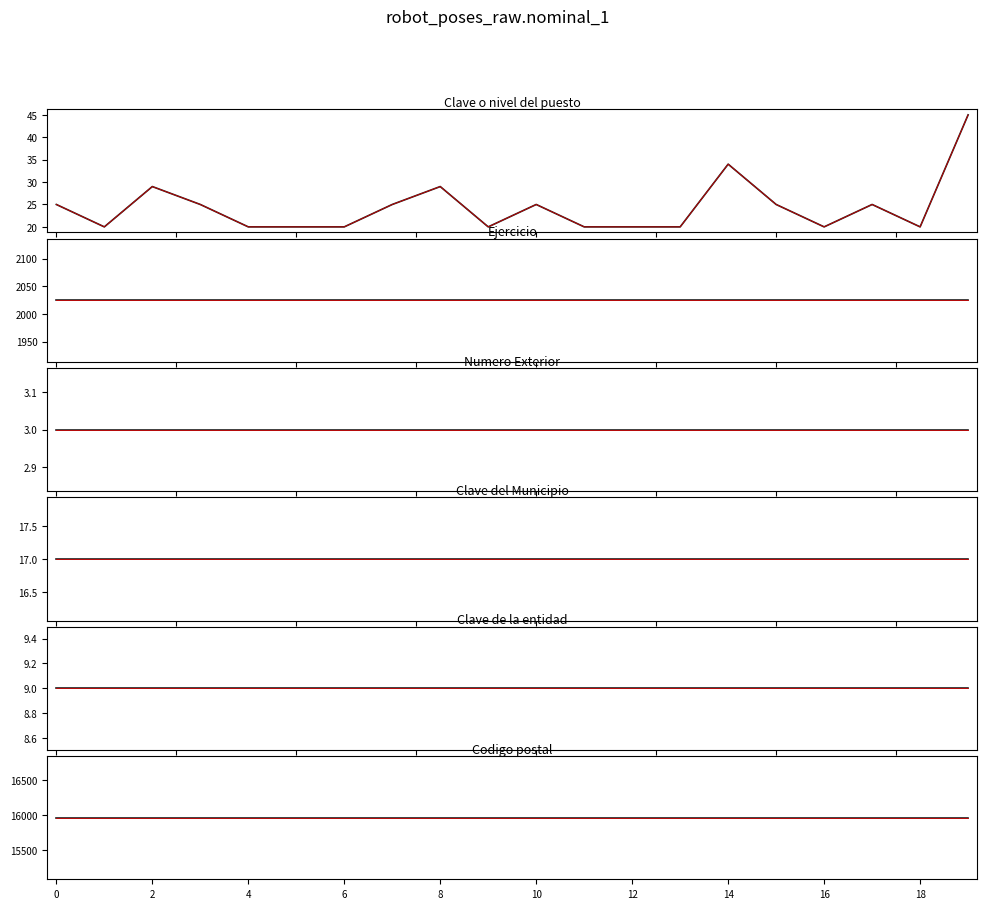

What are all the series names shown in the legend?

Clave o nivel del puesto, Ejercicio, Numero Exterior, Clave del Municipio, Clave de la entidad, Codigo postal